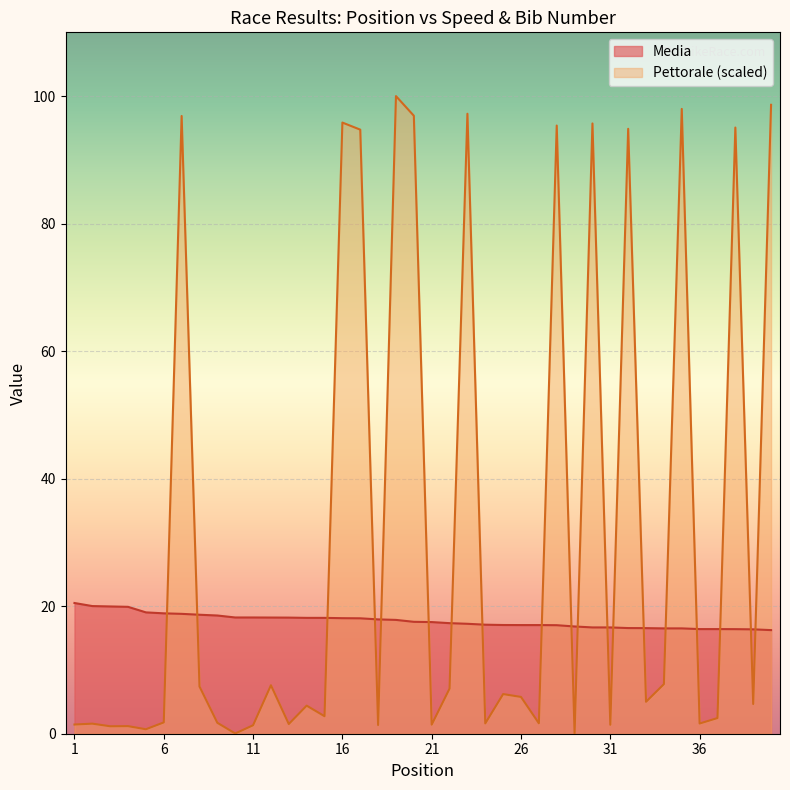

The value of Media at 2 is 20.0. True or false?

True